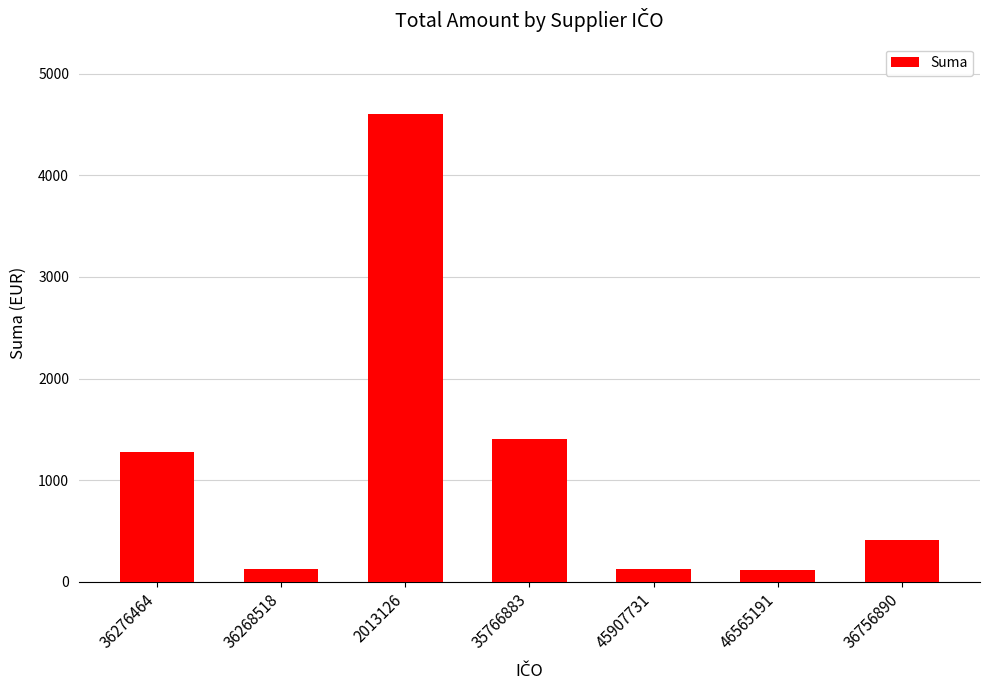

What is the minimum value shown in the chart?

120.0